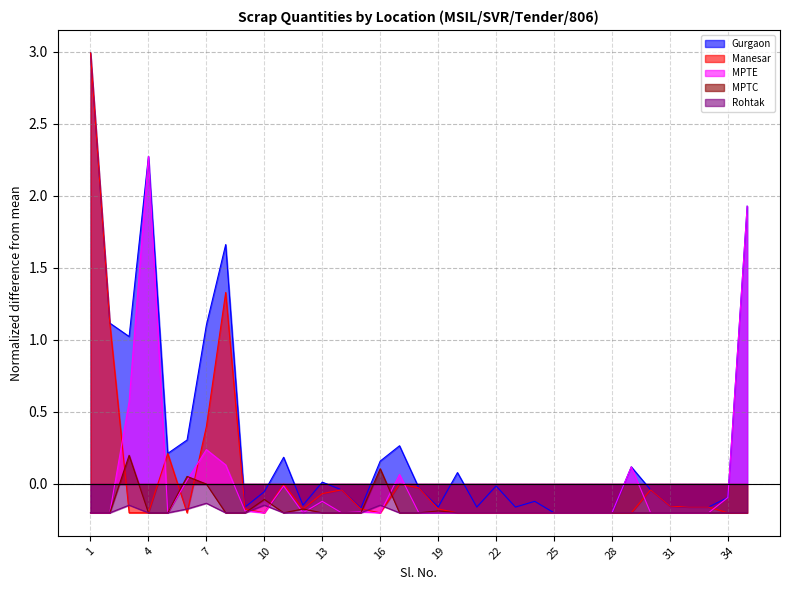

The Gurgaon series shows 0.2 at 11. True or false?

True